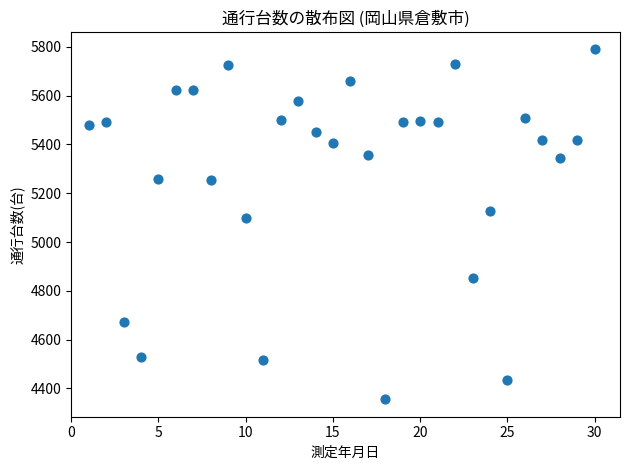

What Y value in the scatter plot is closest to 5073?

5099